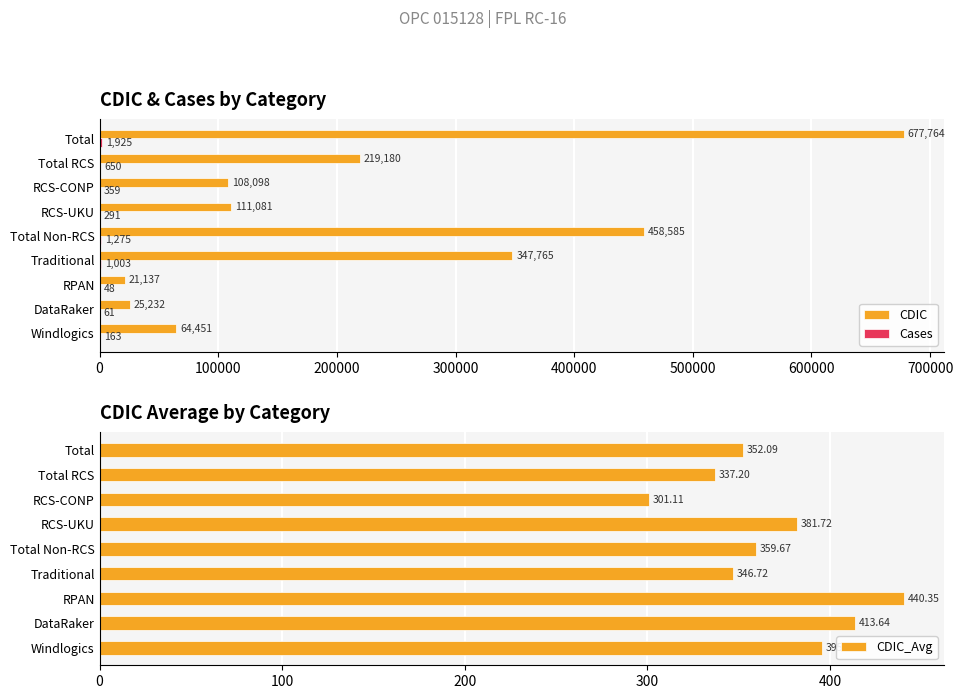

Which category has the highest value in the CDIC series?

Total